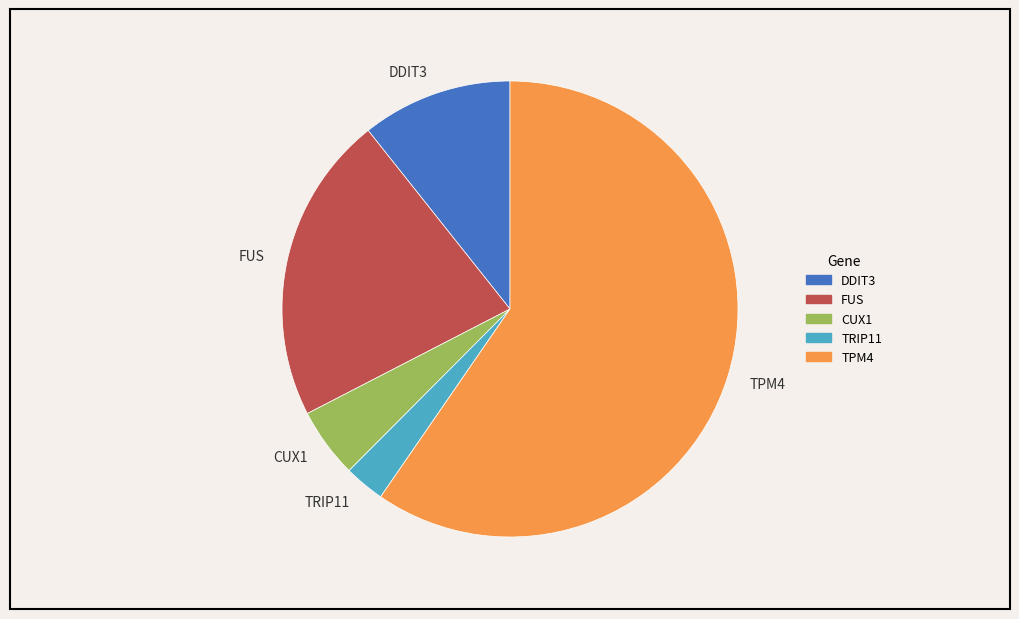

Rank the categories by value from lowest to highest.

TRIP11, CUX1, DDIT3, FUS, TPM4